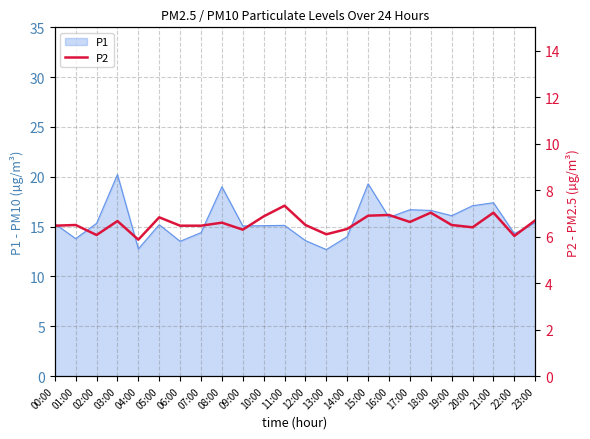

What is the lowest value of the P1 series?

12.7